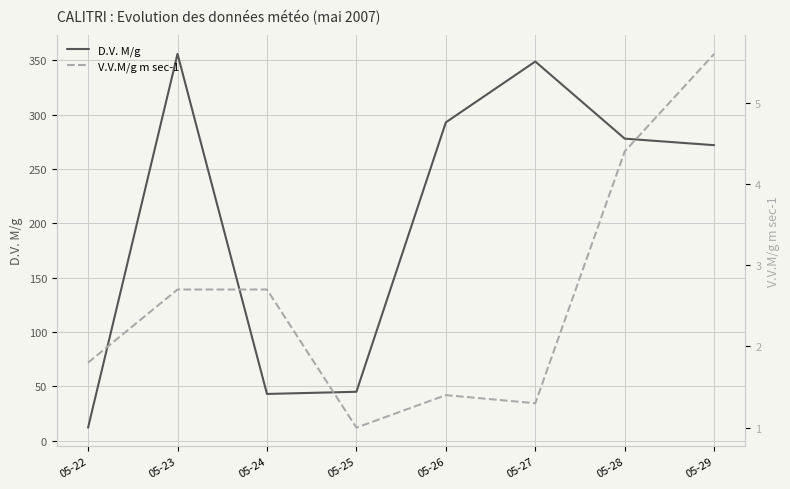

True or false: V.V.M/g m sec-1 and D.V. M/g intersect in this chart.

False